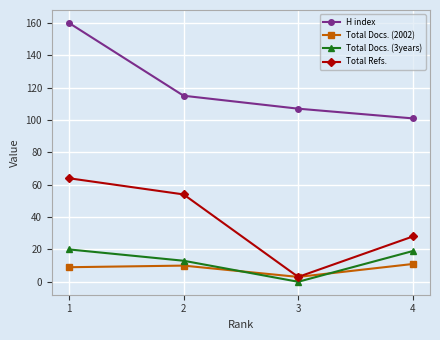

Is it true that H index equals 160 at 1?

True